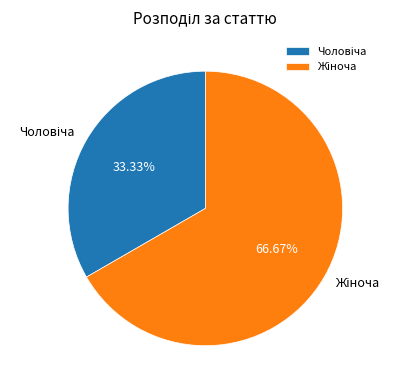

How many slices are in this pie chart?

2